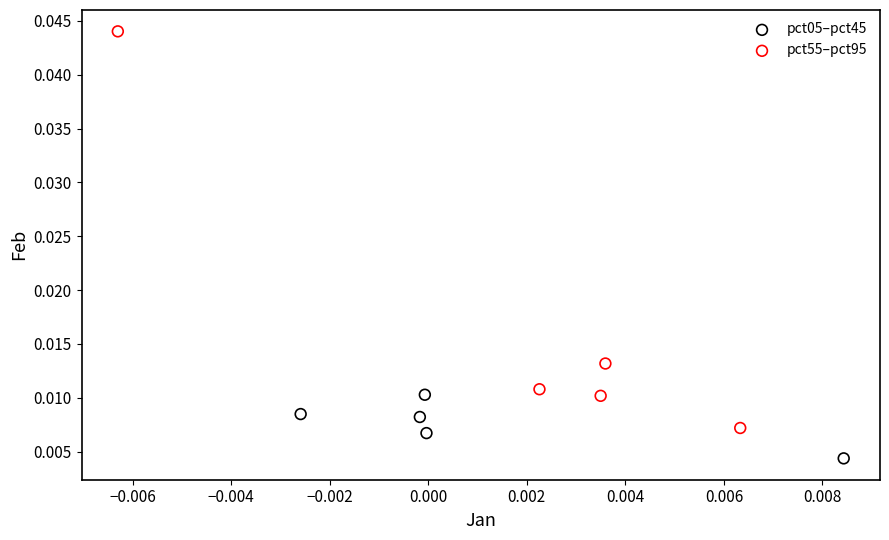

Which series reaches the minimum Y coordinate?

pct05–pct45